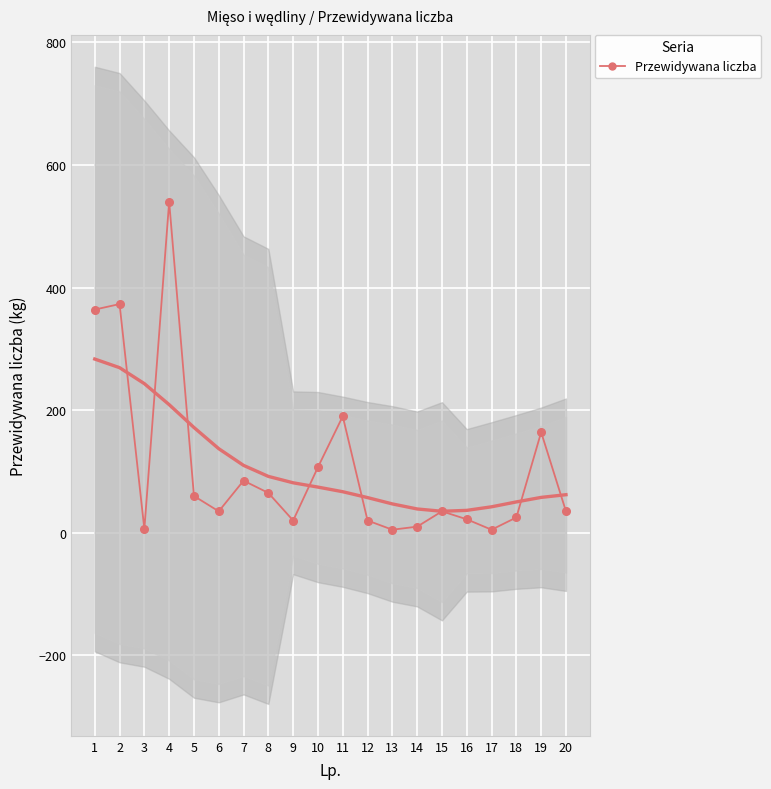

Reading left to right, extract all data points from this chart.

364	373	6	540	60	35	85	65	20	107	190	20	5	10	35	22	5	25	164	35